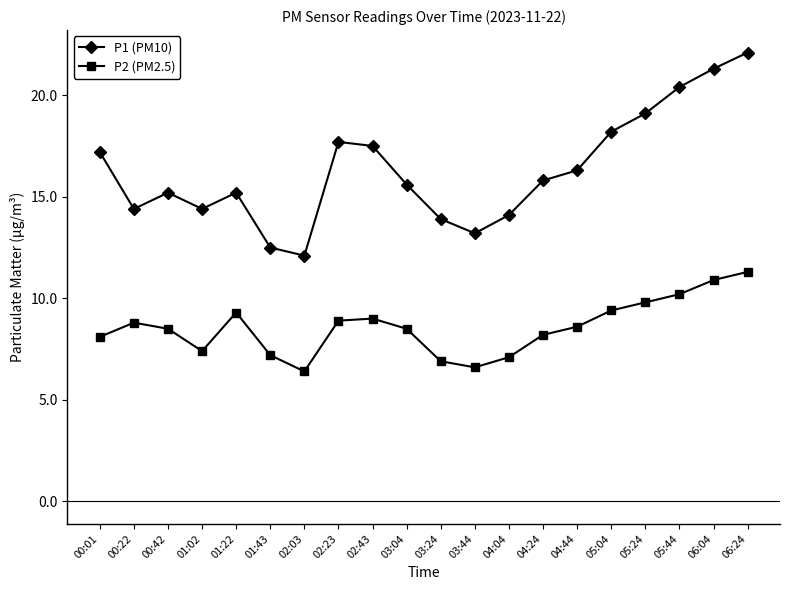

At which category is the sum across all series the highest?

06:24